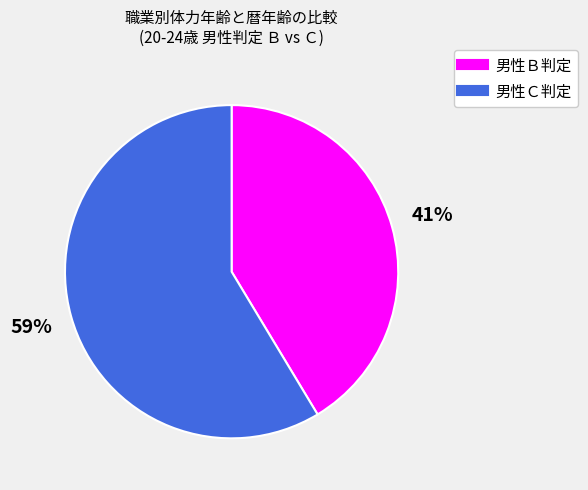

Count the number of slices in the pie.

2